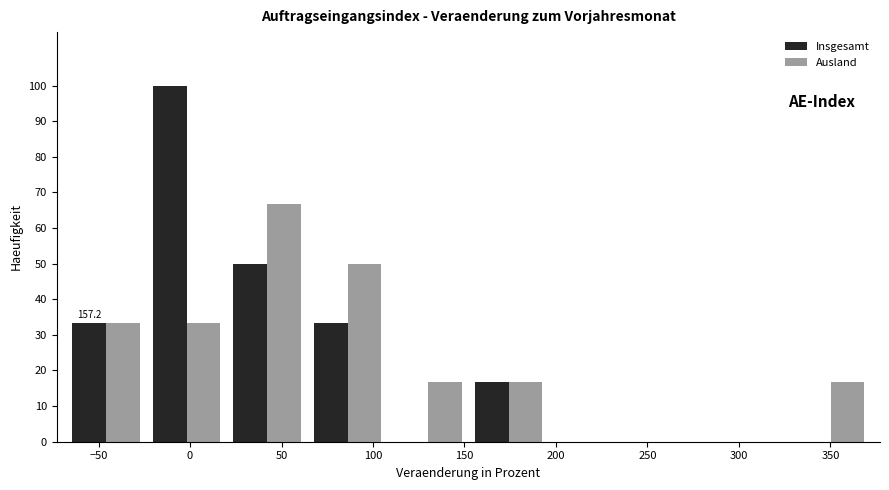

In the Insgesamt series, which range on the x-axis has the tallest bar?

-25 to 20